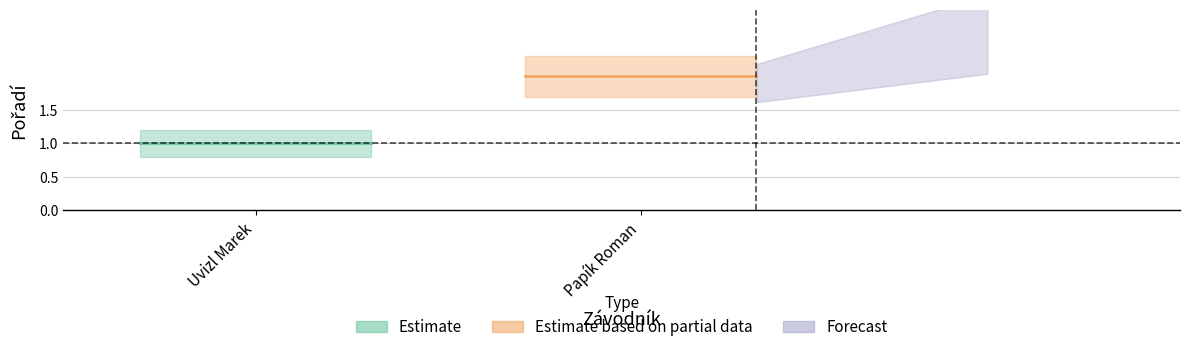

What is the minimum value shown in the chart?

0.8